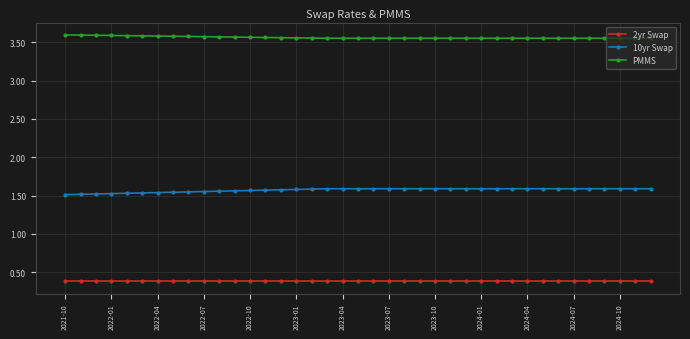

What is the average value of the 2yr Swap series?

0.4